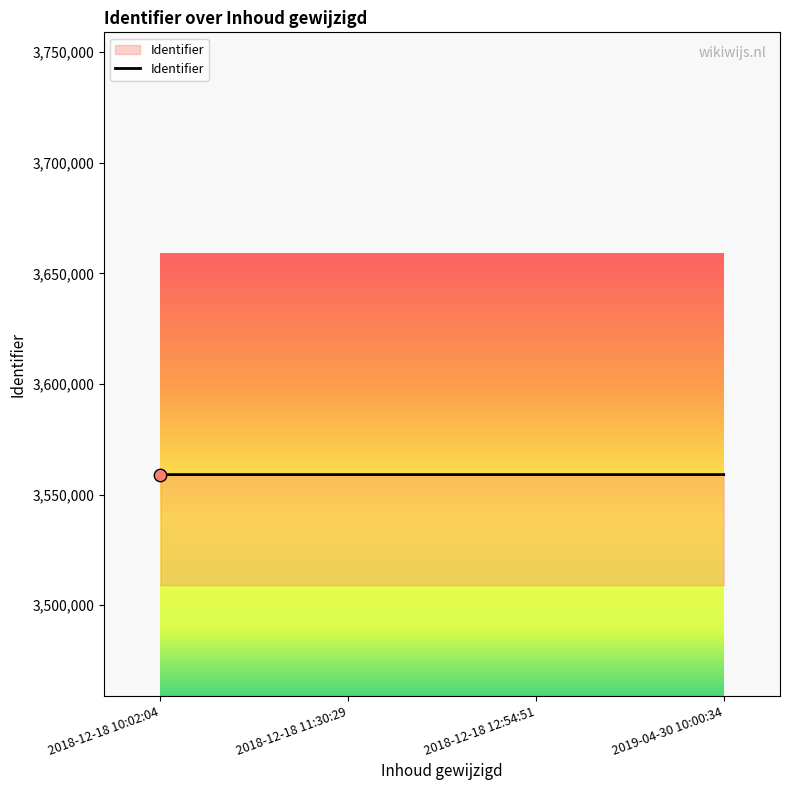

Is it true that the value at 2018-12-18 11:30:29 is 3559014?

True